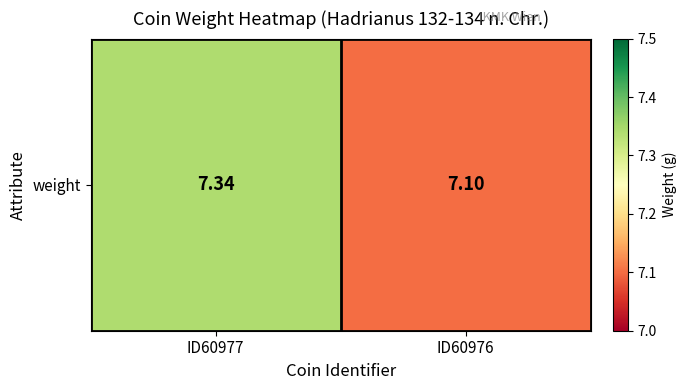

What is the average value?

7.2